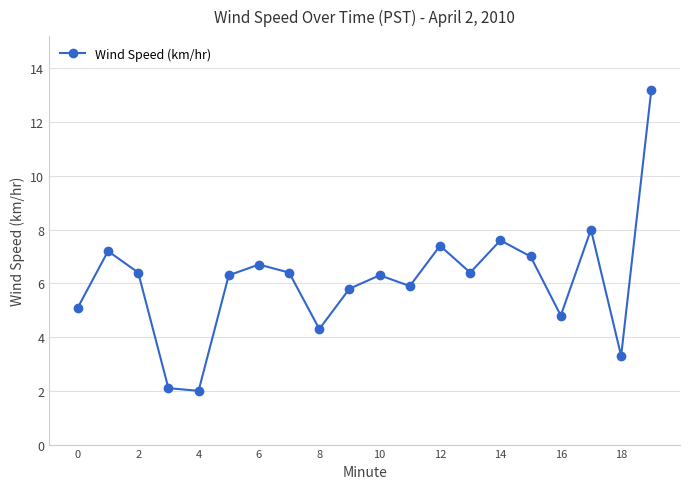

What is the value of the 15th point from the left?

7.6